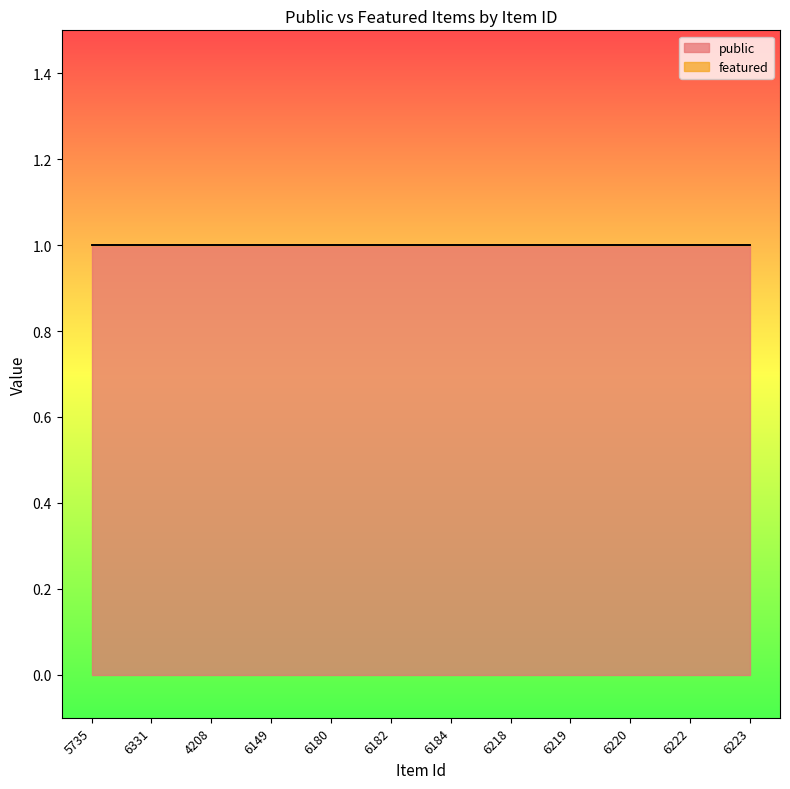

Reading left to right, transcribe all the data shown in this chart.

public: 5735=1	6331=1	4208=1	6149=1	6180=1	6182=1	6184=1	6218=1	6219=1	6220=1	6222=1	6223=1
featured: 5735=0	6331=0	4208=0	6149=0	6180=0	6182=0	6184=0	6218=0	6219=0	6220=0	6222=0	6223=0